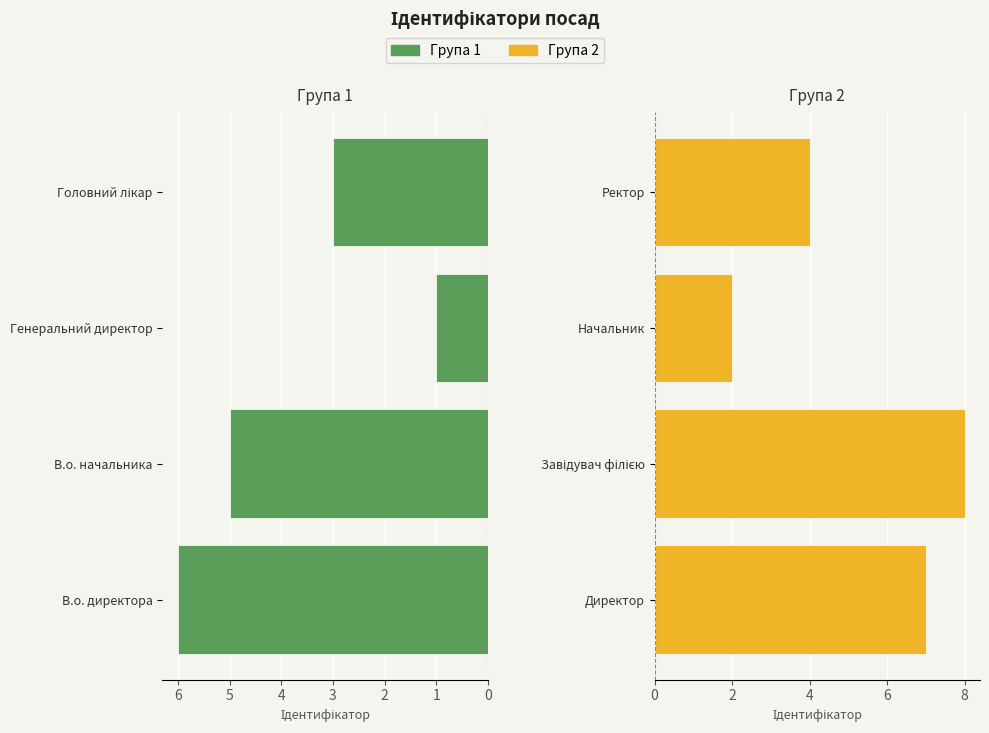

How many values in the Група 2 series are below 7?

2